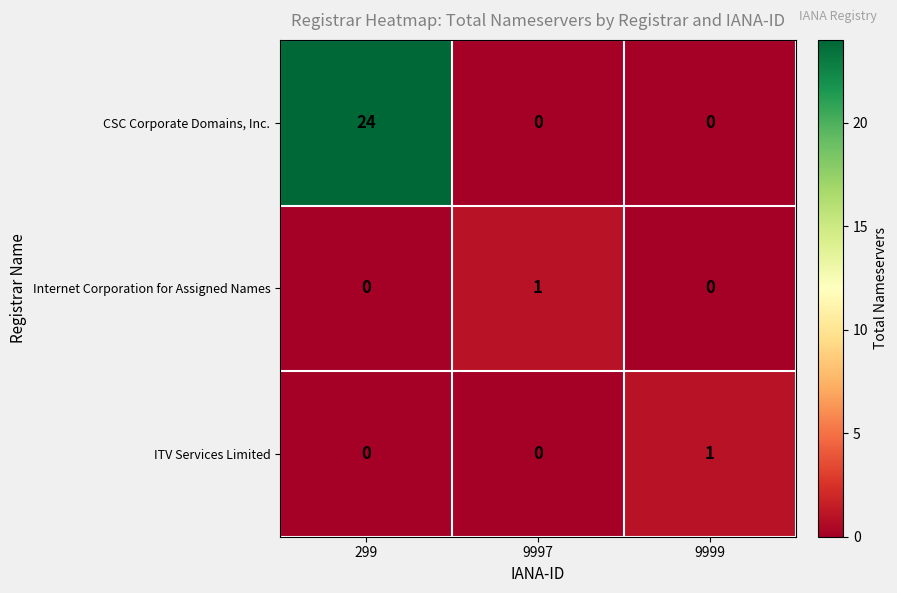

At which label does CSC Corporate Domains, Inc. reach its peak?

299